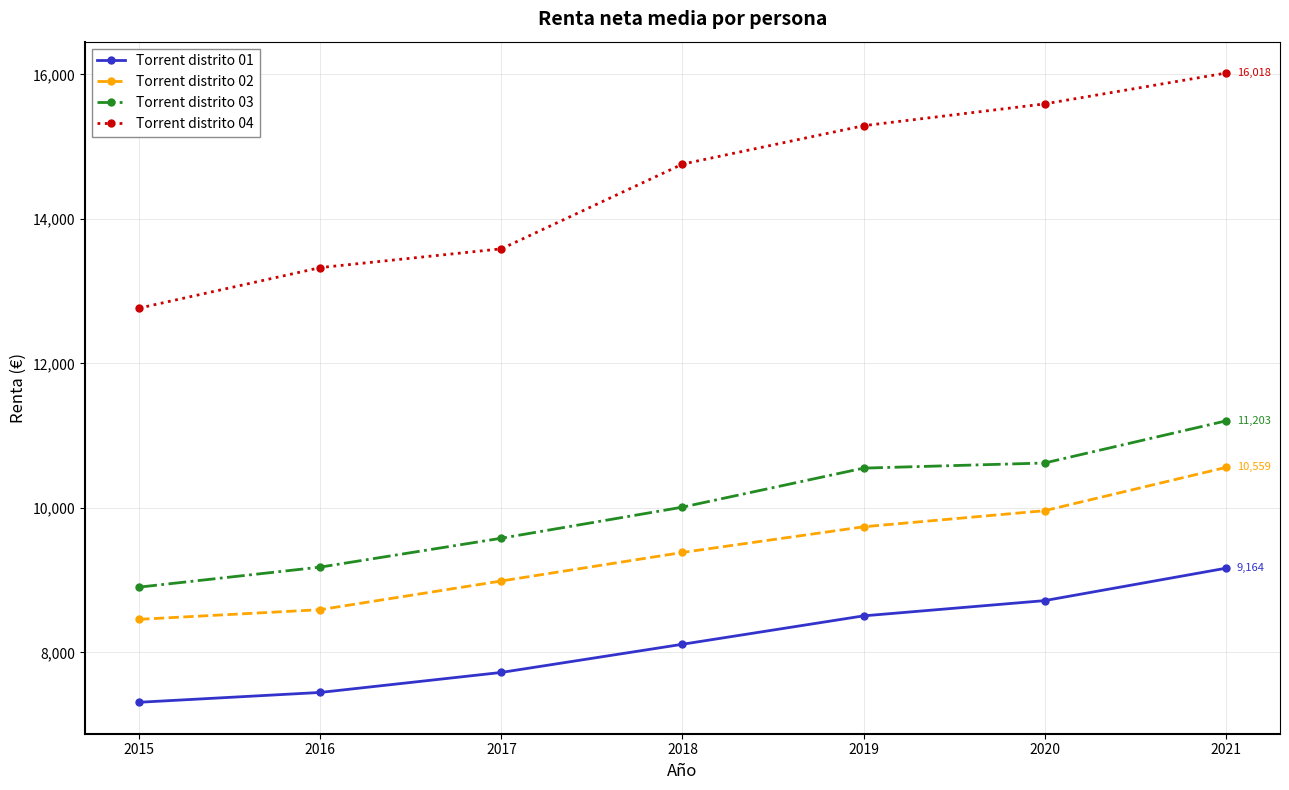

Rank the categories by Torrent distrito 04 value from lowest to highest.

2015, 2016, 2017, 2018, 2019, 2020, 2021